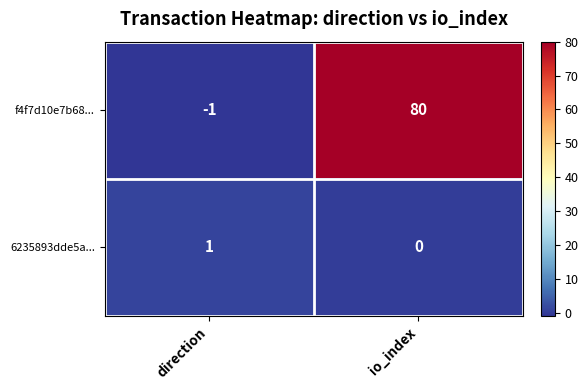

How many values in f4f7d10e7b68... are below zero?

1